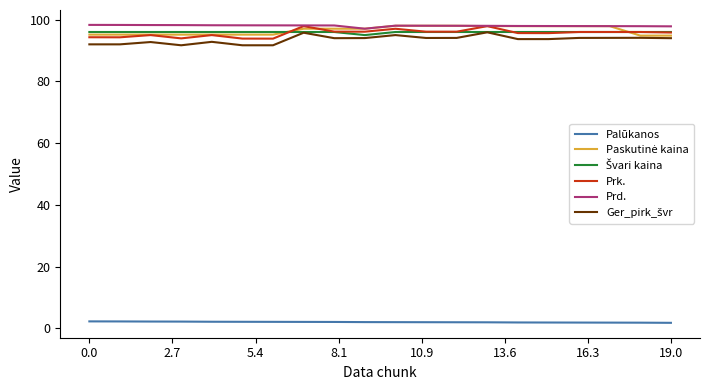

True or false: Palūkanos and Prk. intersect in this chart.

False